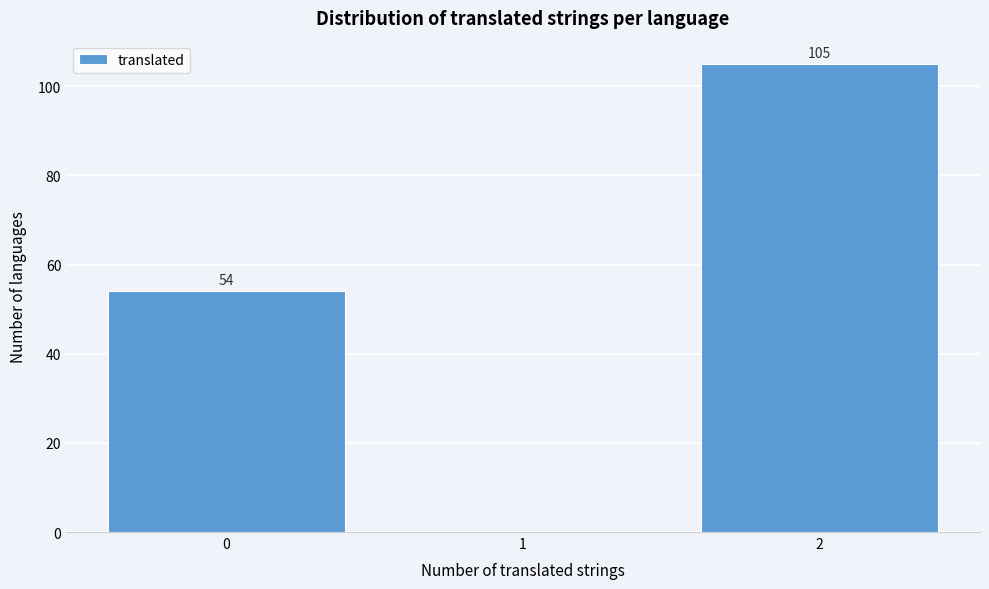

Which range on the x-axis has the tallest bar?

1.5 to 2.5